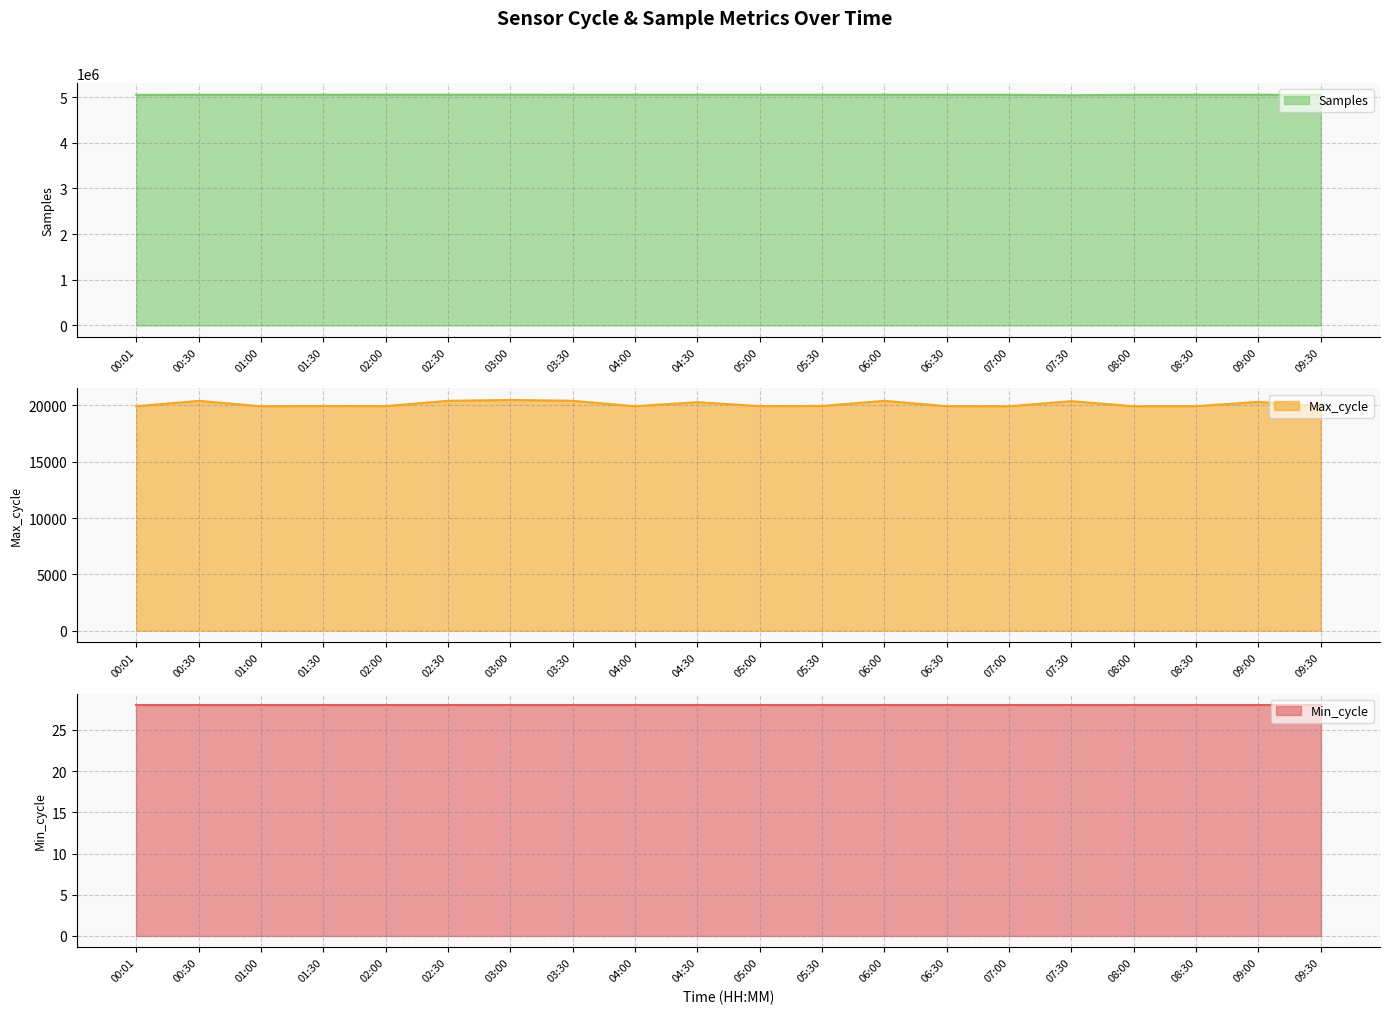

Between 08:00 and 05:30, which is larger?

05:30